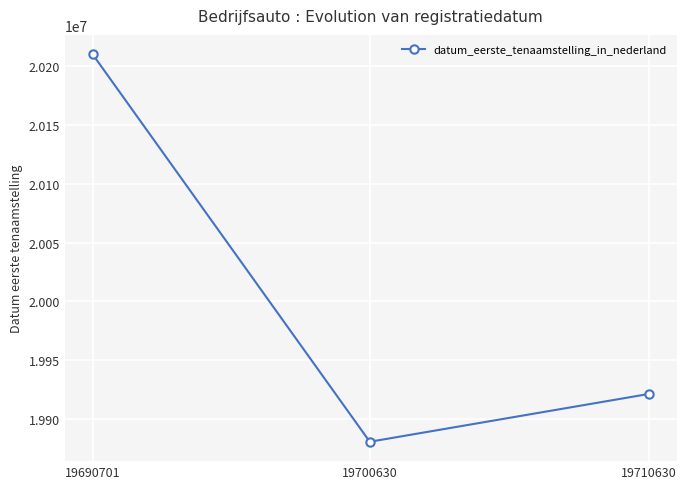

What is the change in value from 19700630 to 19710630?

+40709